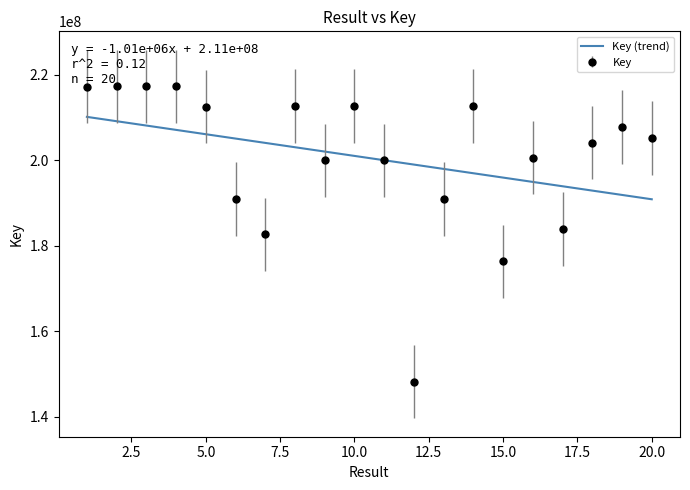

What is the average value?

200488742